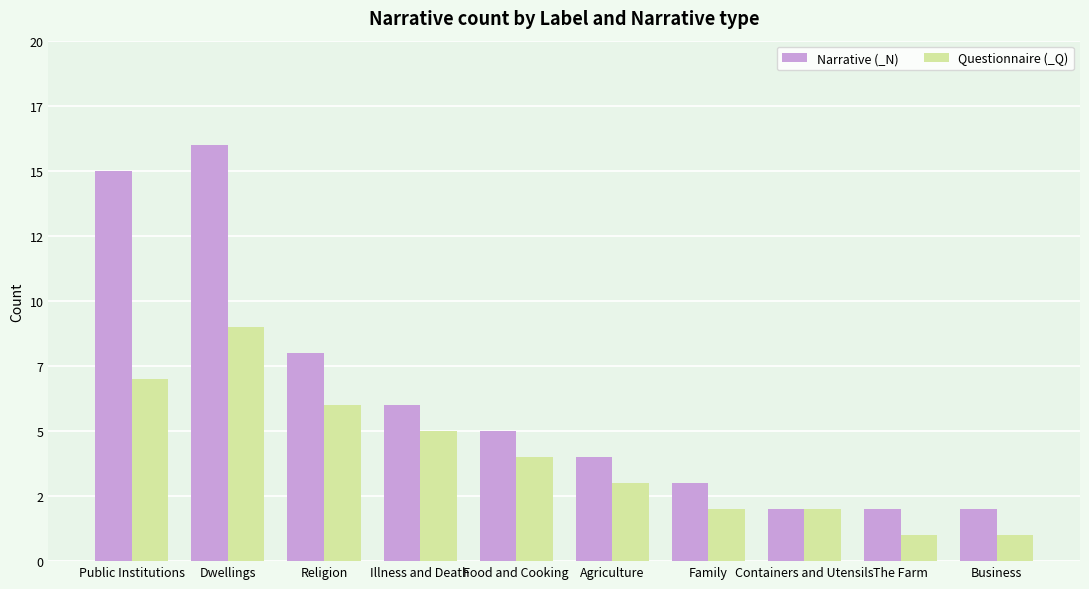

Rank the series by their maximum value, from lowest to highest.

Questionnaire (_Q), Narrative (_N)